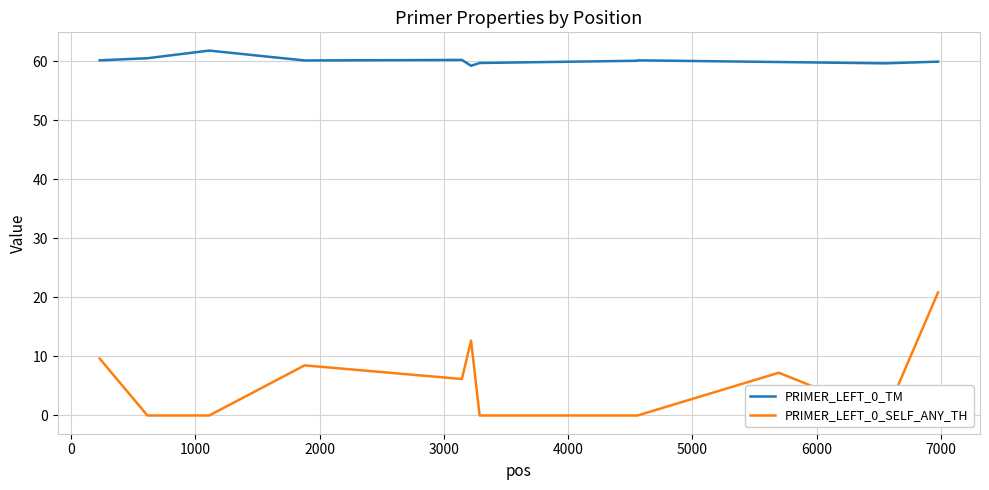

What is the sum of all PRIMER_LEFT_0_SELF_ANY_TH values?

65.1